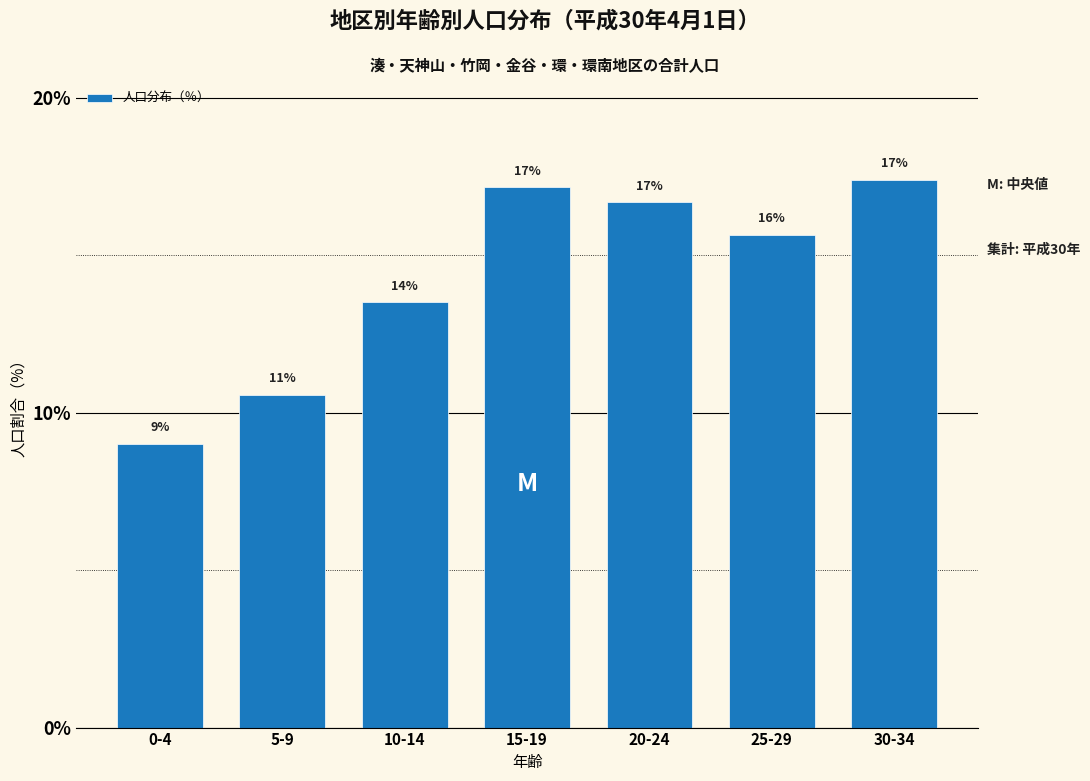

How many bars are there in total?

7